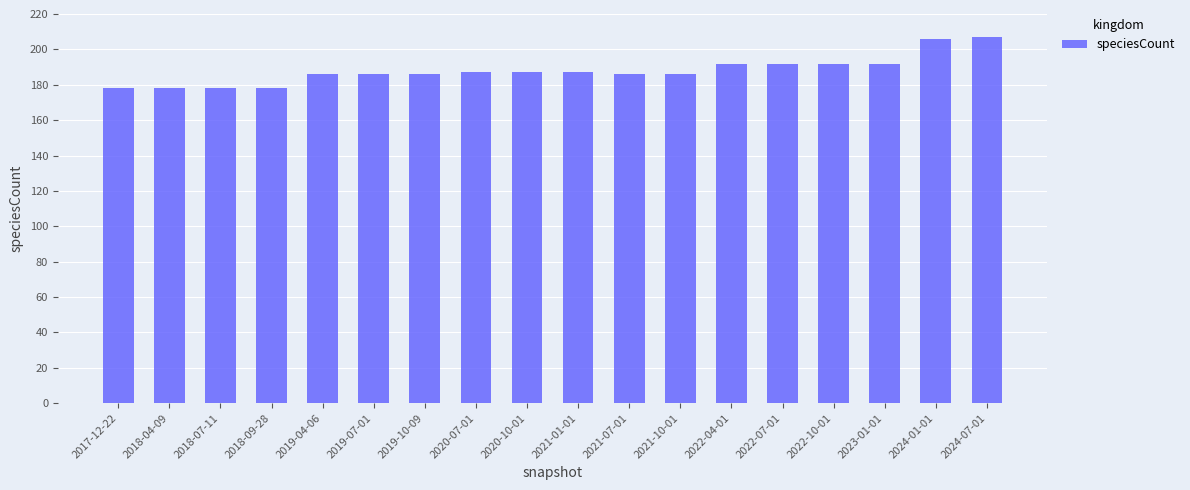

What is the value of the 13th bar from the left?

192